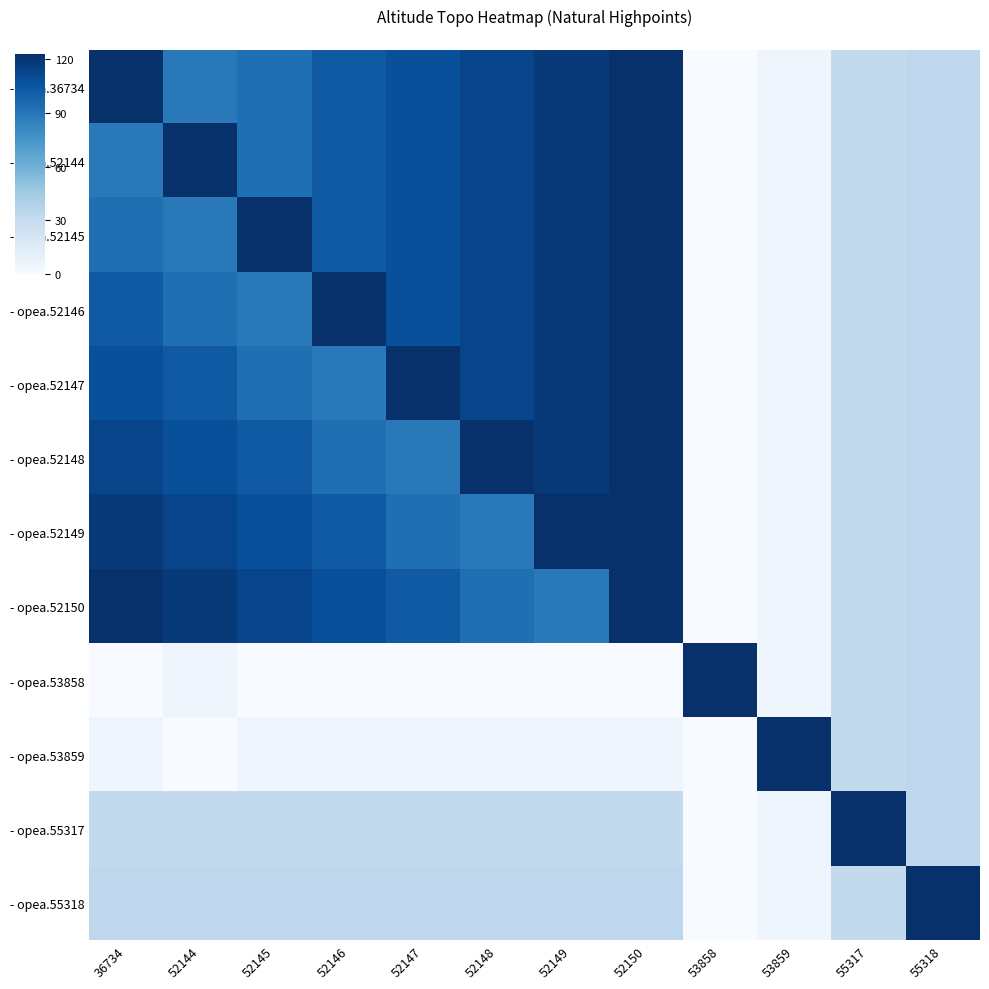

Reading right to left, extract all data points from this chart.

- opea.36734: 55318=126.0	55317=124.0	53859=97.0	53858=92.0	52150=215.0	52149=210.0	52148=205.0	52147=200.0	52146=195.0	52145=185.0	52144=180.0	36734=214.8
- opea.52144: 55318=126.0	55317=124.0	53859=97.0	53858=92.0	52150=215.0	52149=210.0	52148=205.0	52147=200.0	52146=195.0	52145=185.0	52144=214.8	36734=180.0
- opea.52145: 55318=126.0	55317=124.0	53859=97.0	53858=92.0	52150=215.0	52149=210.0	52148=205.0	52147=200.0	52146=195.0	52145=214.8	52144=180.0	36734=185.0
- opea.52146: 55318=126.0	55317=124.0	53859=97.0	53858=92.0	52150=215.0	52149=210.0	52148=205.0	52147=200.0	52146=214.8	52145=180.0	52144=185.0	36734=195.0
- opea.52147: 55318=126.0	55317=124.0	53859=97.0	53858=92.0	52150=215.0	52149=210.0	52148=205.0	52147=214.8	52146=180.0	52145=185.0	52144=195.0	36734=200.0
- opea.52148: 55318=126.0	55317=124.0	53859=97.0	53858=92.0	52150=215.0	52149=210.0	52148=214.8	52147=180.0	52146=185.0	52145=195.0	52144=200.0	36734=205.0
- opea.52149: 55318=126.0	55317=124.0	53859=97.0	53858=92.0	52150=215.0	52149=214.8	52148=180.0	52147=185.0	52146=195.0	52145=200.0	52144=205.0	36734=210.0
- opea.52150: 55318=126.0	55317=124.0	53859=97.0	53858=92.0	52150=214.8	52149=180.0	52148=185.0	52147=195.0	52146=200.0	52145=205.0	52144=210.0	36734=215.0
- opea.53858: 55318=126.0	55317=124.0	53859=97.0	53858=214.8	52150=92.0	52149=92.0	52148=92.0	52147=92.0	52146=92.0	52145=92.0	52144=97.0	36734=92.0
- opea.53859: 55318=126.0	55317=124.0	53859=214.8	53858=92.0	52150=97.0	52149=97.0	52148=97.0	52147=97.0	52146=97.0	52145=97.0	52144=92.0	36734=97.0
- opea.55317: 55318=126.0	55317=214.8	53859=97.0	53858=92.0	52150=124.0	52149=124.0	52148=124.0	52147=124.0	52146=124.0	52145=124.0	52144=124.0	36734=124.0
- opea.55318: 55318=214.8	55317=124.0	53859=97.0	53858=92.0	52150=126.0	52149=126.0	52148=126.0	52147=126.0	52146=126.0	52145=126.0	52144=126.0	36734=126.0